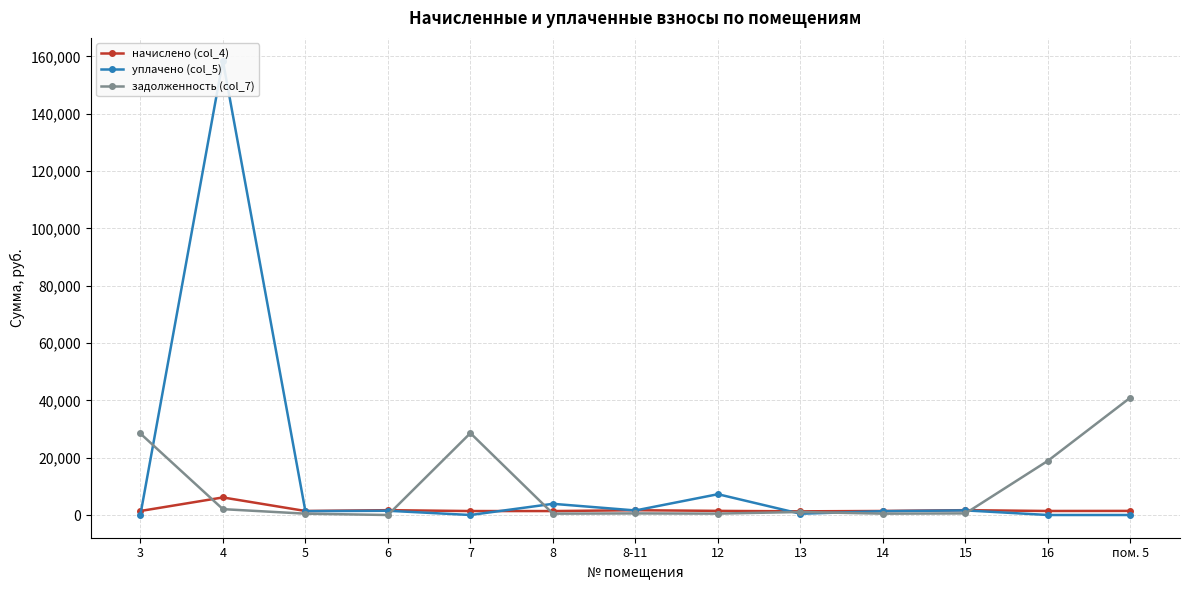

The задолженность (col_7) series shows 14822.9 at пом. 5. True or false?

False